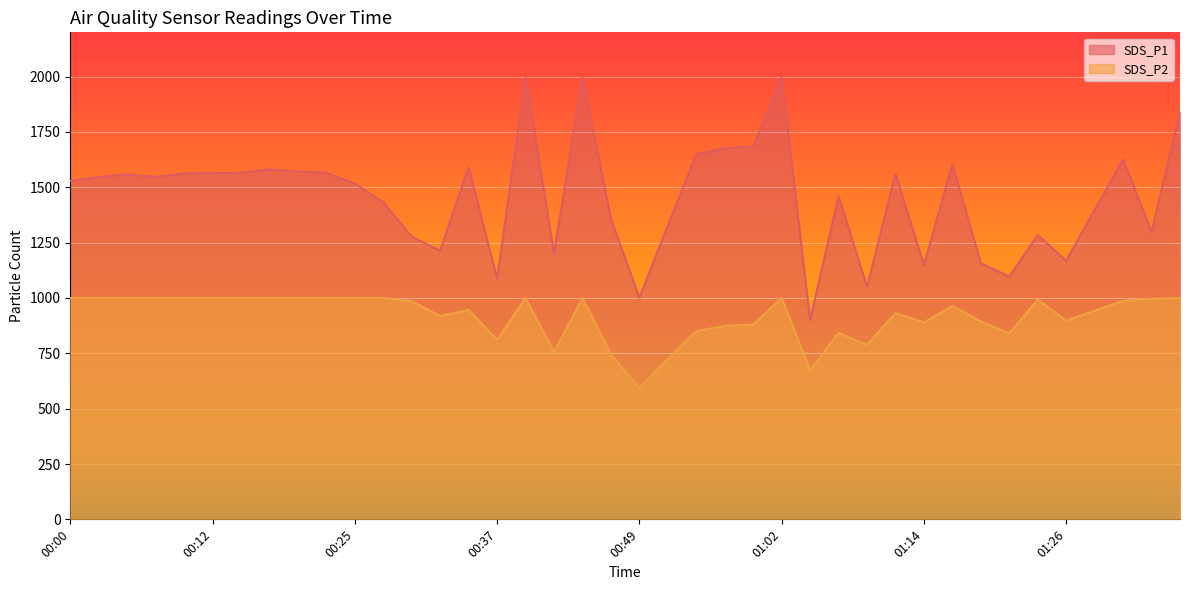

Reading right to left, transcribe all the data shown in this chart.

SDS_P1: 1840.0	1298.7	1626.5	1398.0	1168.0	1284.0	1097.0	1156.7	1604.1	1149.0	1560.2	1050.2	1459.6	900.6	1999.9	1684.0	1676.3	1649.1	1327.7	1001.2	1357.3	1999.9	1199.5	1999.9	1088.0	1590.5	1214.0	1276.3	1433.1	1516.7	1565.3	1571.5	1580.9	1565.7	1564.4	1562.8	1547.0	1558.6	1546.6	1529.1
SDS_P2: 999.9	996.5	986.2	942.6	898.2	992.9	839.7	894.4	964.6	890.0	931.9	788.6	841.9	673.5	999.9	880.2	873.8	850.1	723.5	593.0	745.3	999.9	756.0	999.9	811.0	946.0	919.0	985.3	999.9	999.9	999.9	999.9	999.9	999.9	999.9	999.9	999.9	999.9	999.9	999.9